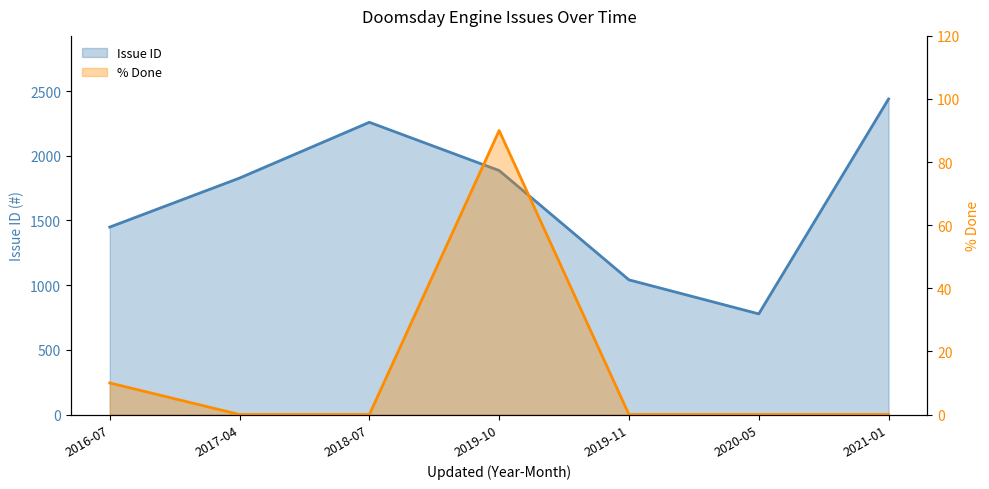

How many values in % Done are above zero?

2